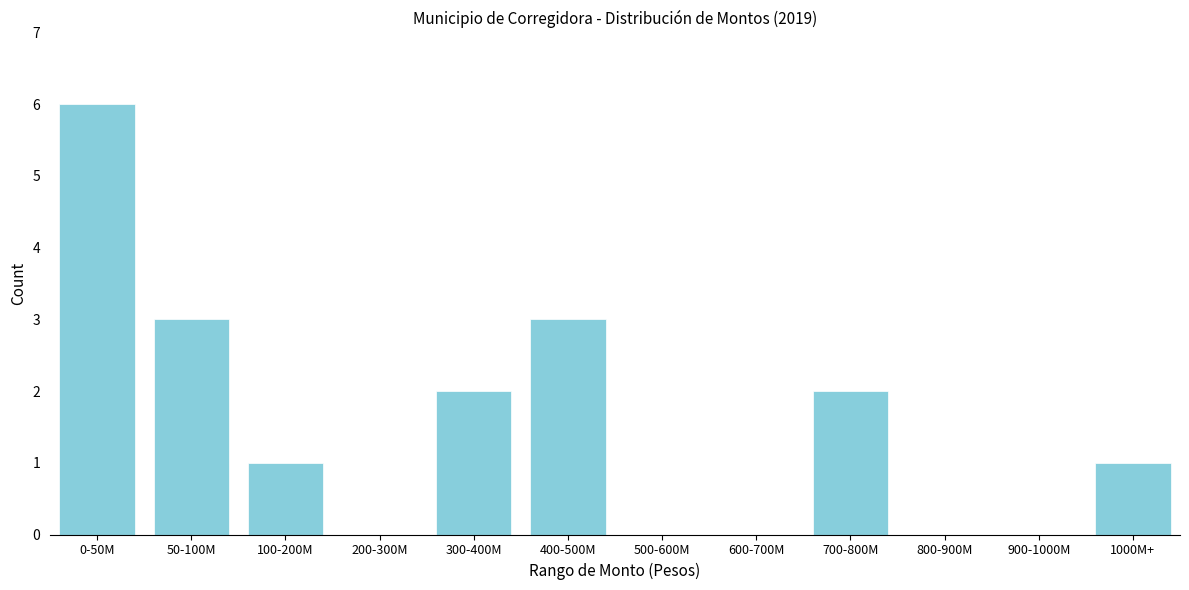

Reading right to left, what are all the values shown in this chart?

1000M+=1	900-1000M=0	800-900M=0	700-800M=2	600-700M=0	500-600M=0	400-500M=3	300-400M=2	200-300M=0	100-200M=1	50-100M=3	0-50M=6